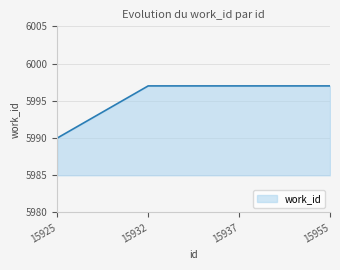

True or false: the data has more than 2 interior local peaks.

False